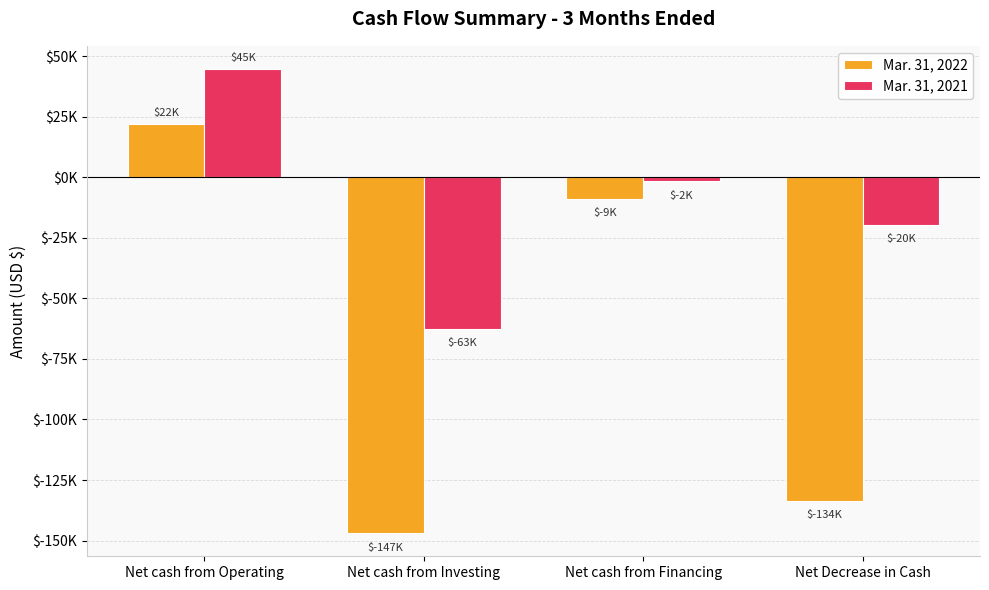

What is the label of the 2nd bar from the left?

Net cash from Investing